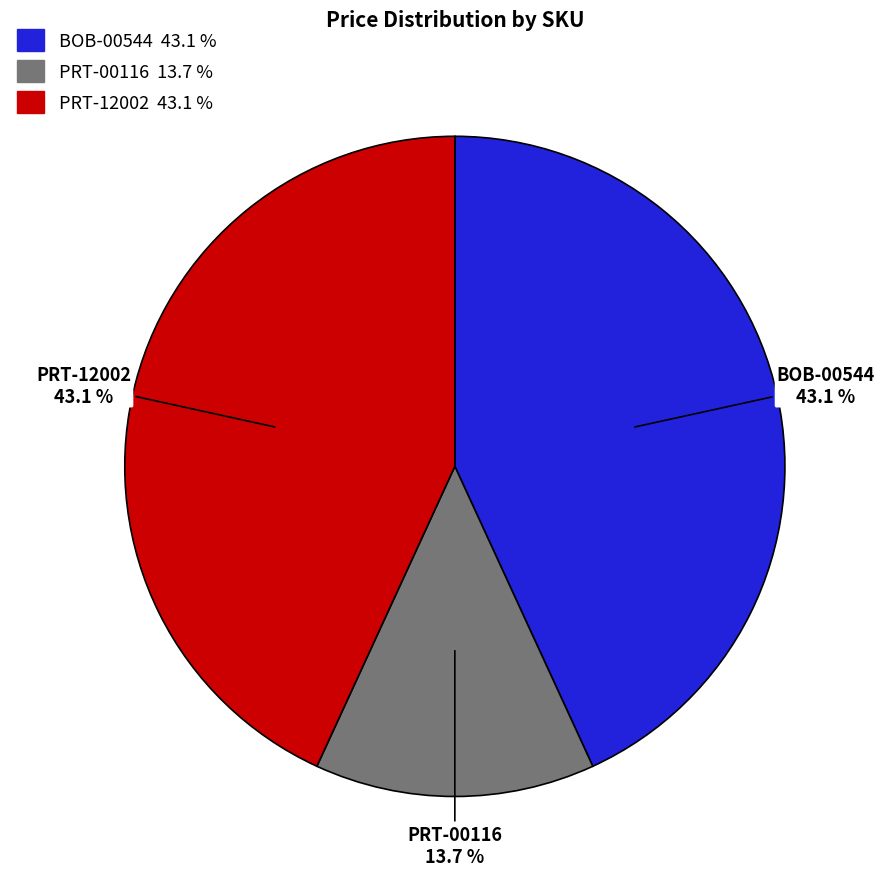

To the nearest percent, what portion does PRT-00116 represent?

14%